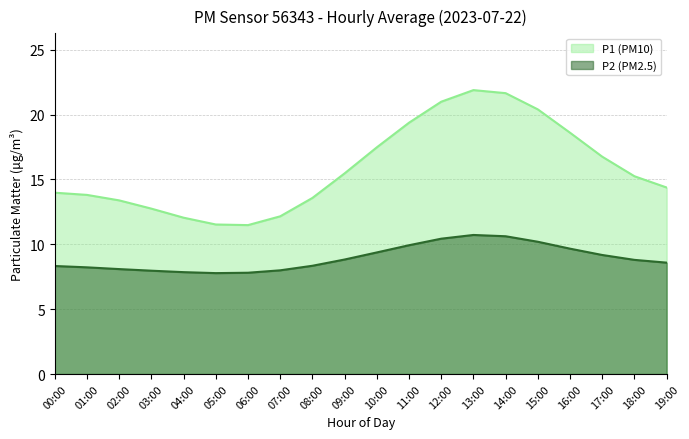

Where is the first local minimum for P2?

05:00